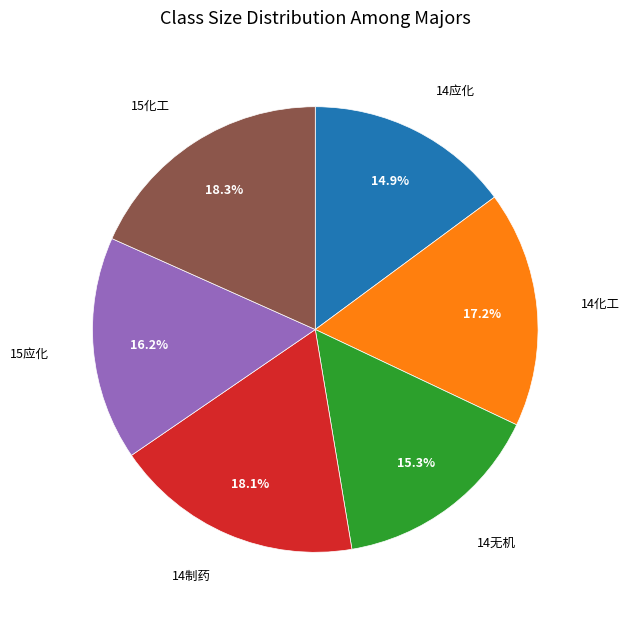

Is there any slice that represents more than half of the pie?

No